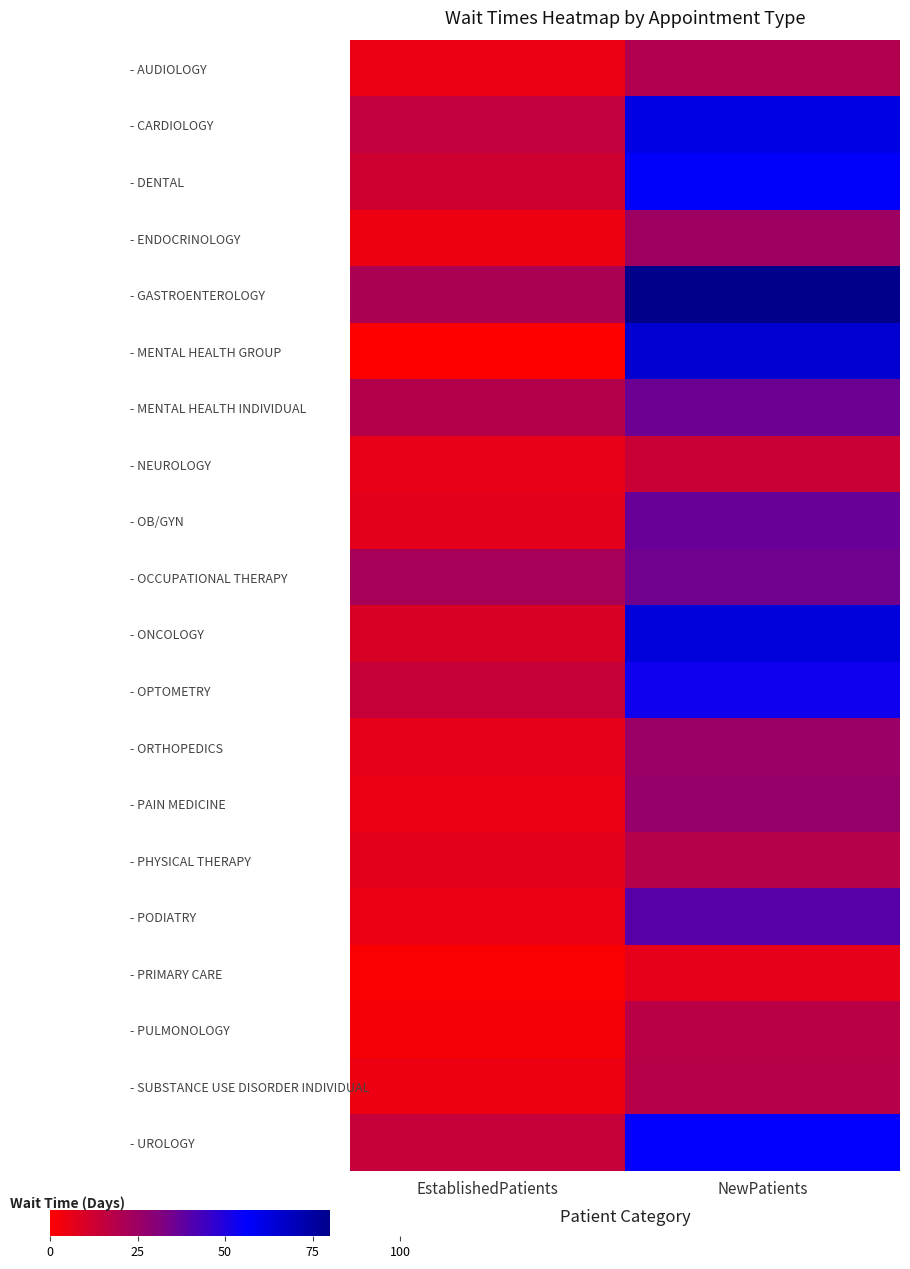

Between NewPatients and EstablishedPatients, which is larger?

NewPatients